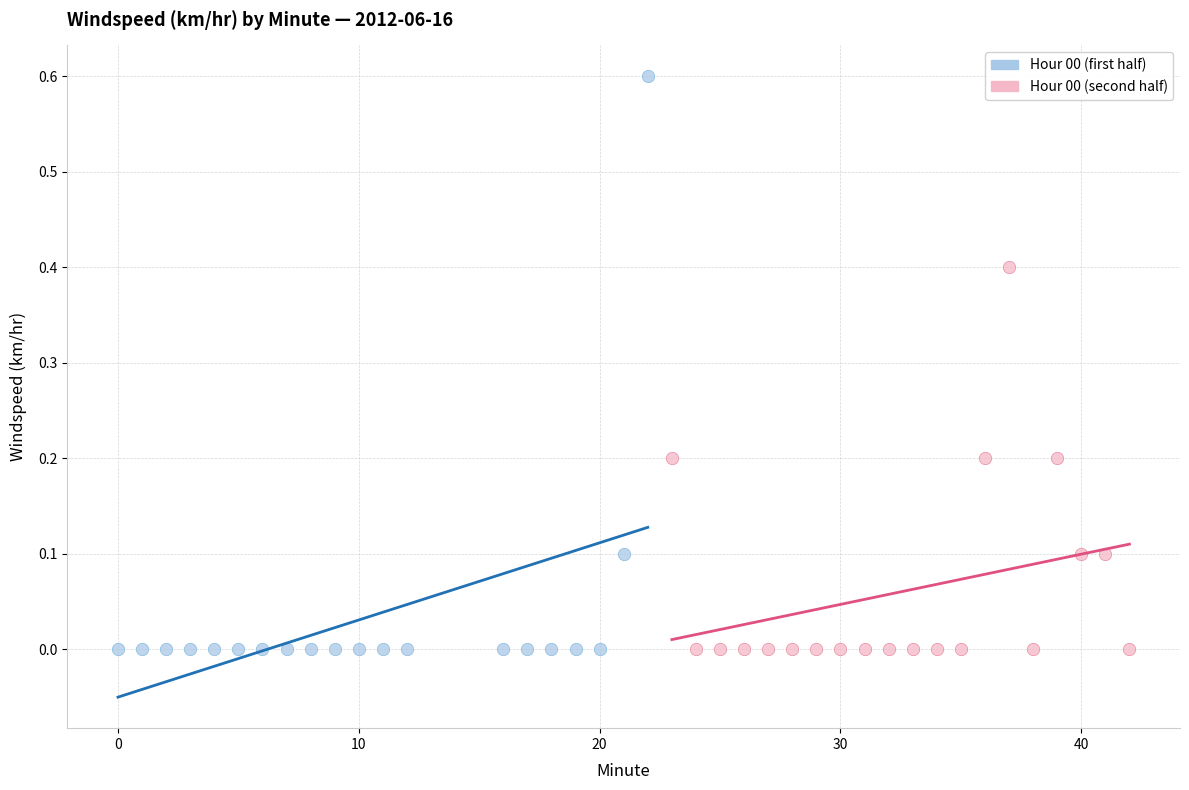

Which series reaches the maximum Y coordinate?

Hour 00 (first half)